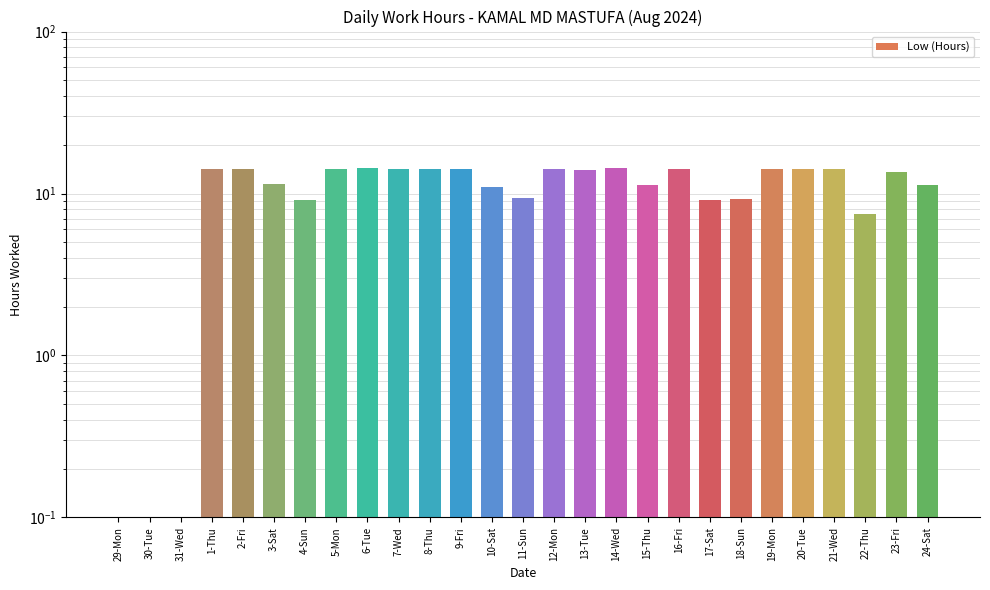

Does the chart contain any negative values?

No